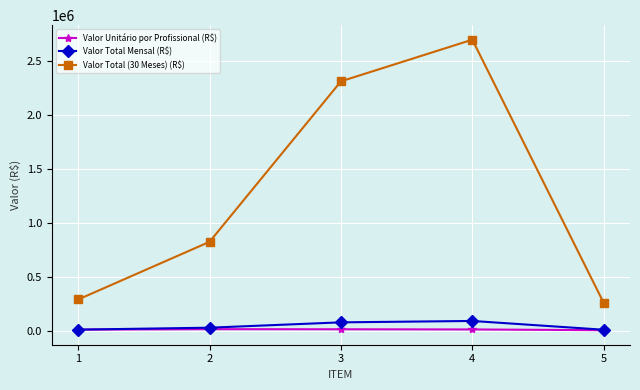

Which label corresponds to the largest value in the chart?

4